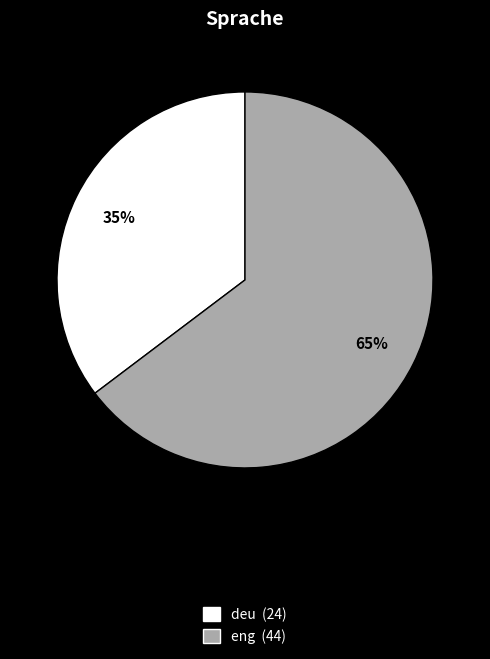

How many slices are in this pie chart?

2